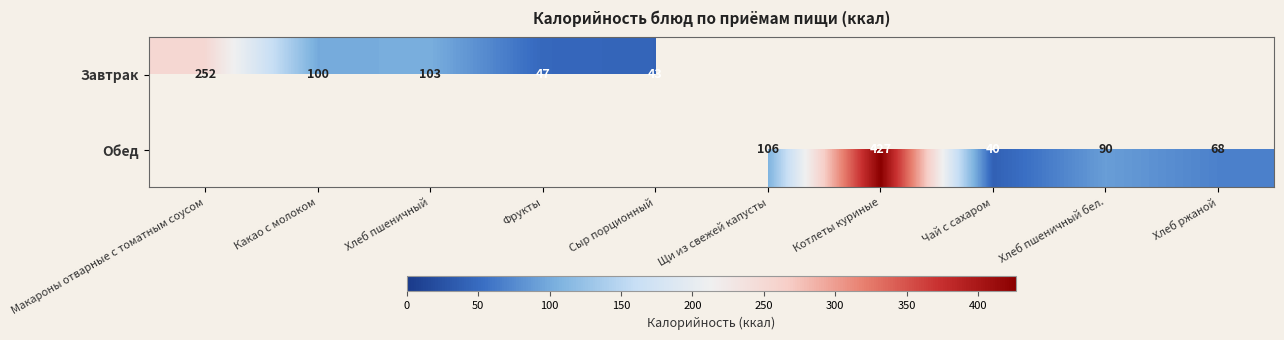

What is the difference between the highest and lowest values at Чай с сахаром?

40.0